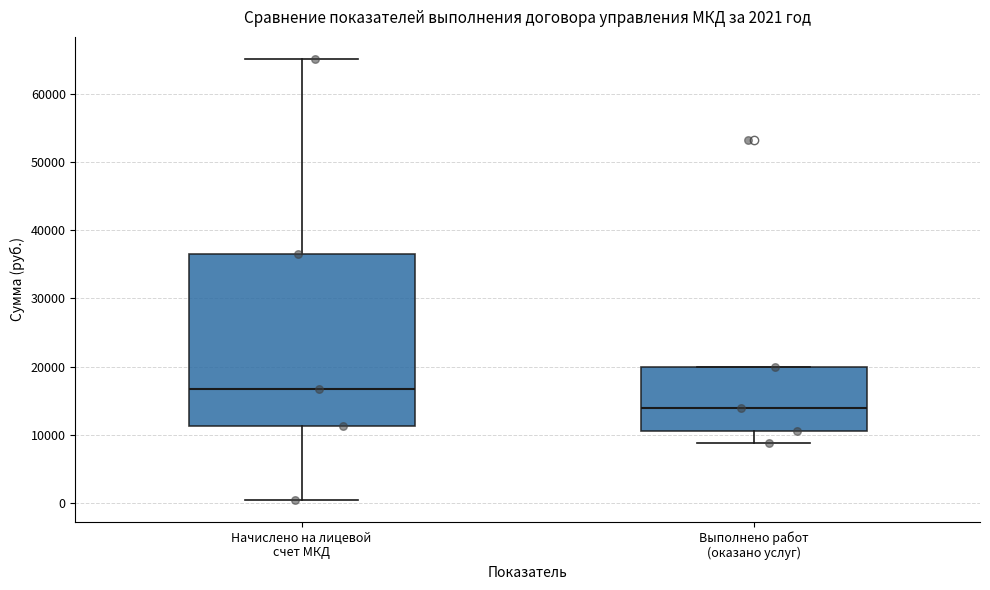

Which box has the lowest median line?

Выполнено работ (оказано услуг)